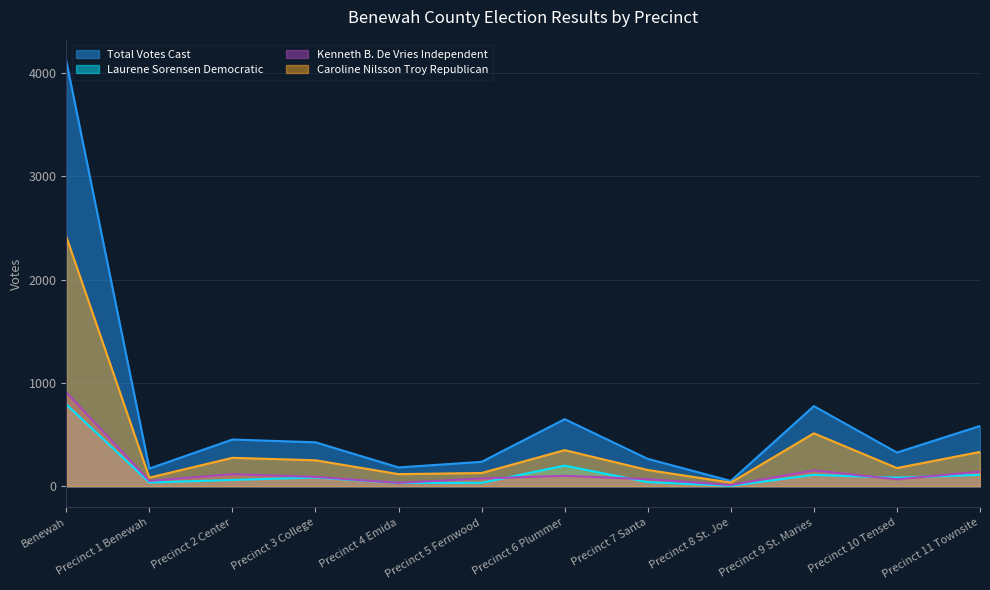

Does the chart display data point markers on the line(s)?

No